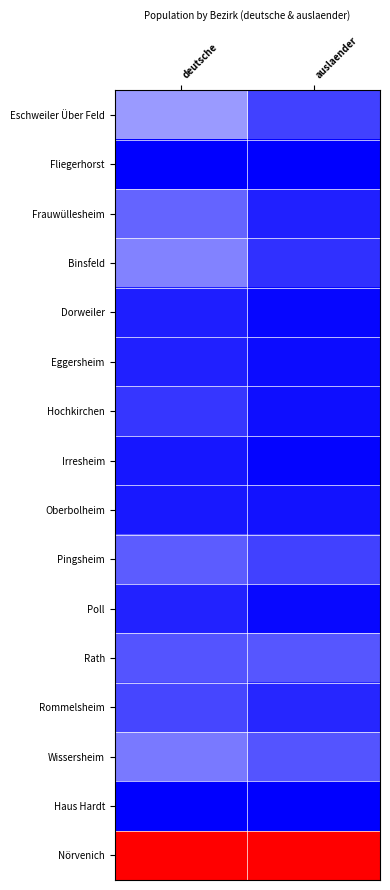

Between auslaender and deutsche, which is larger?

deutsche